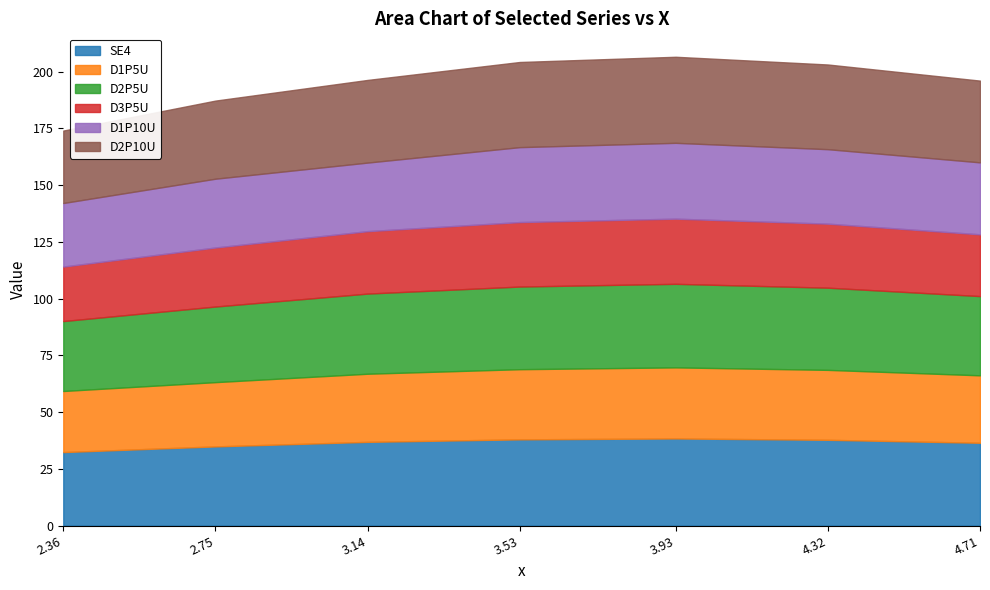

Which has a higher value, 2.36 or 2.75?

2.75